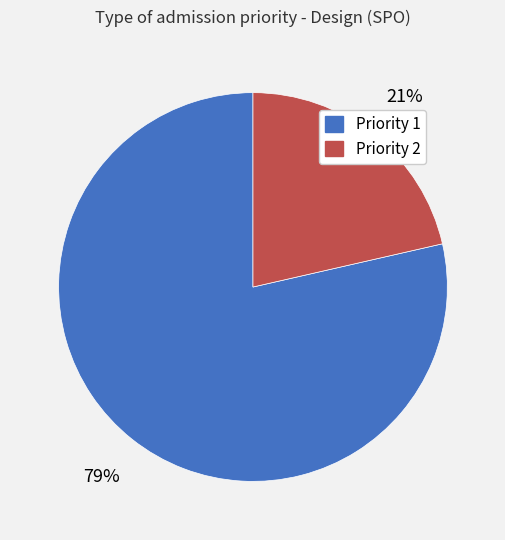

Rank the categories by value from lowest to highest.

Priority 2, Priority 1